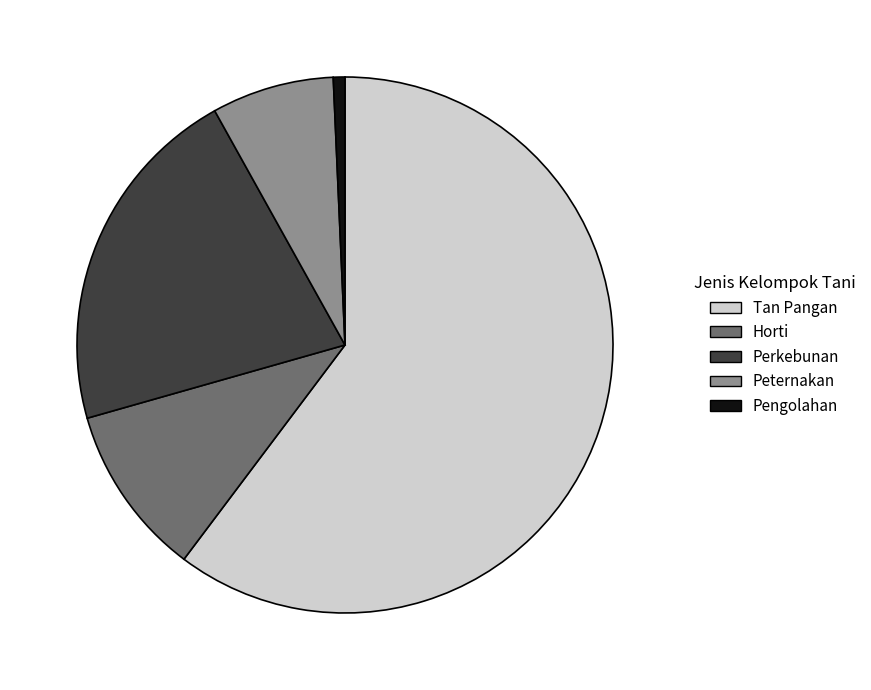

How many slices are in this pie chart?

5